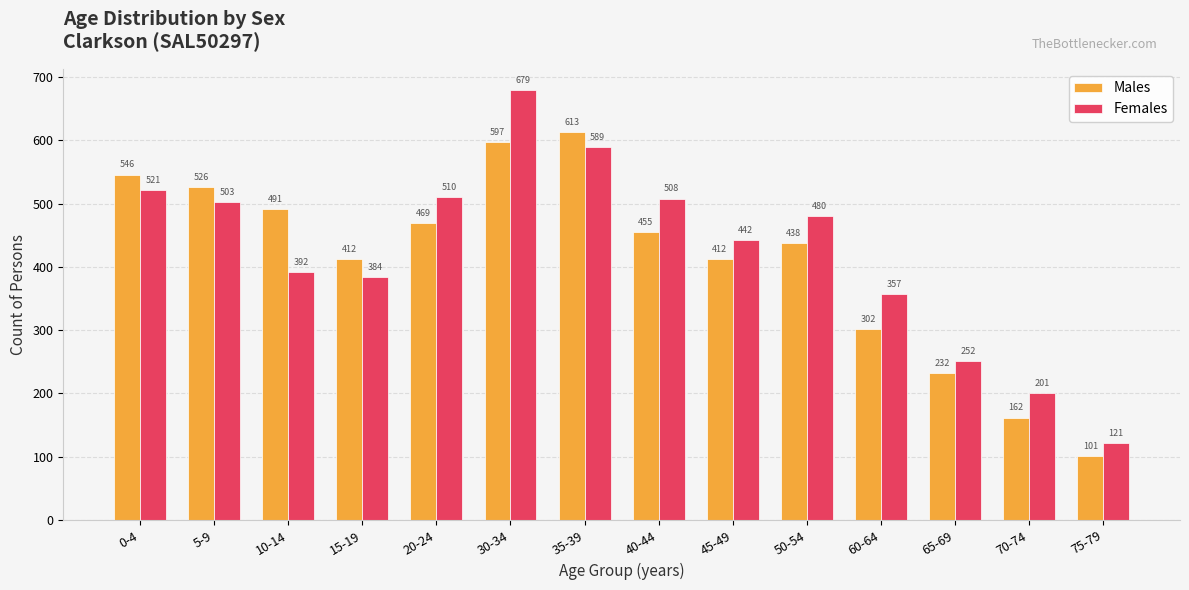

Which category has the lowest value in the Males series?

75-79